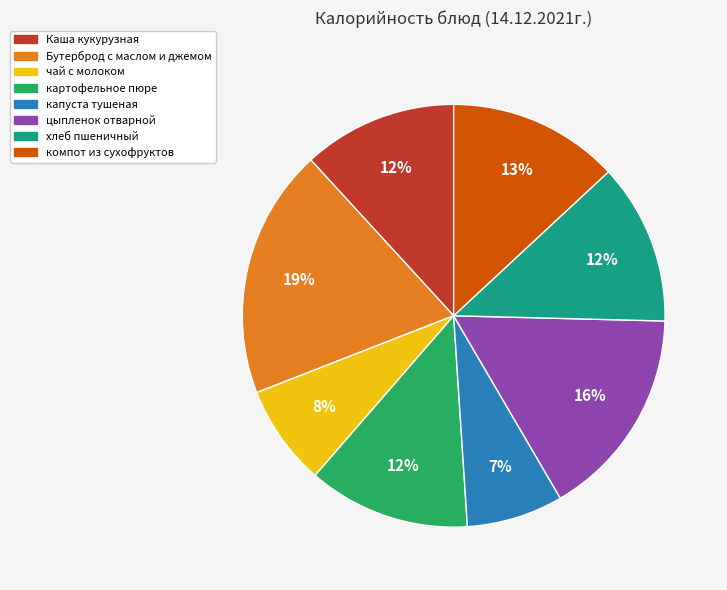

What is the largest slice in the pie chart?

Бутерброд с маслом и джемом